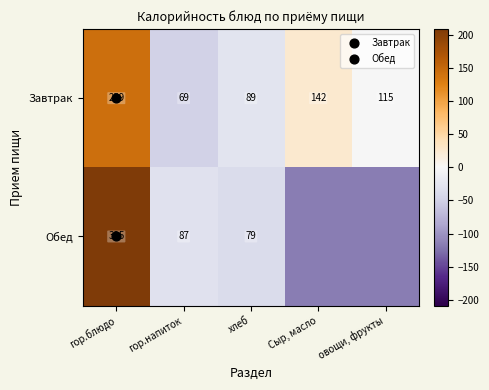

What is the difference between the highest and lowest values at хлеб?

10.0